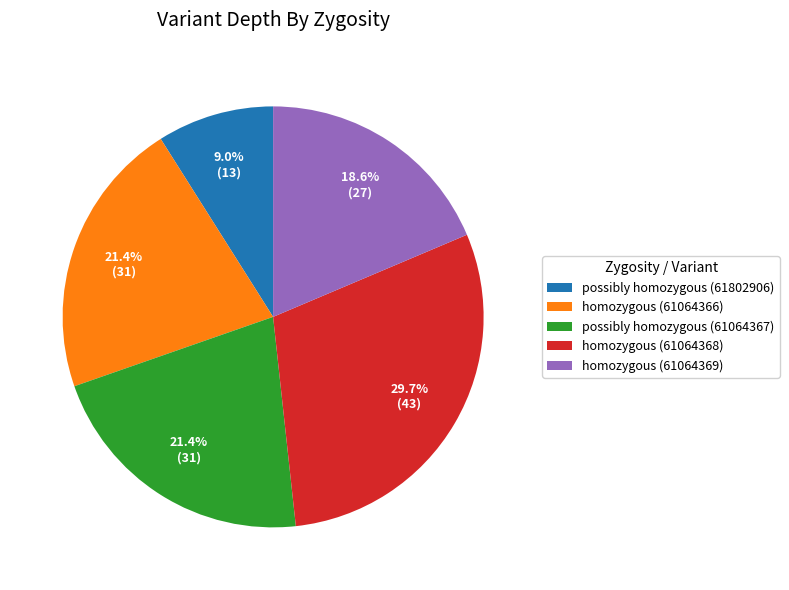

Is there a majority slice in this chart?

No